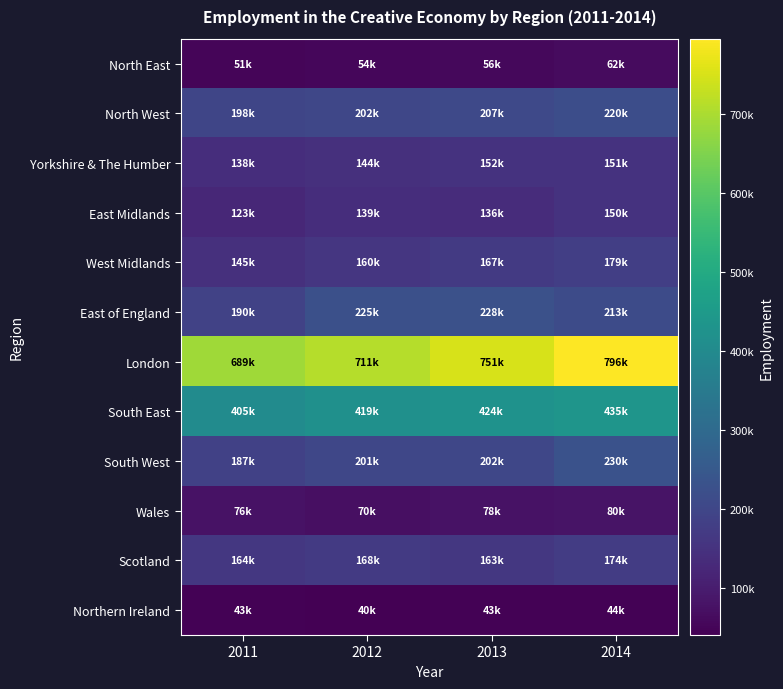

What is the total value across all series at 2011?

2409000